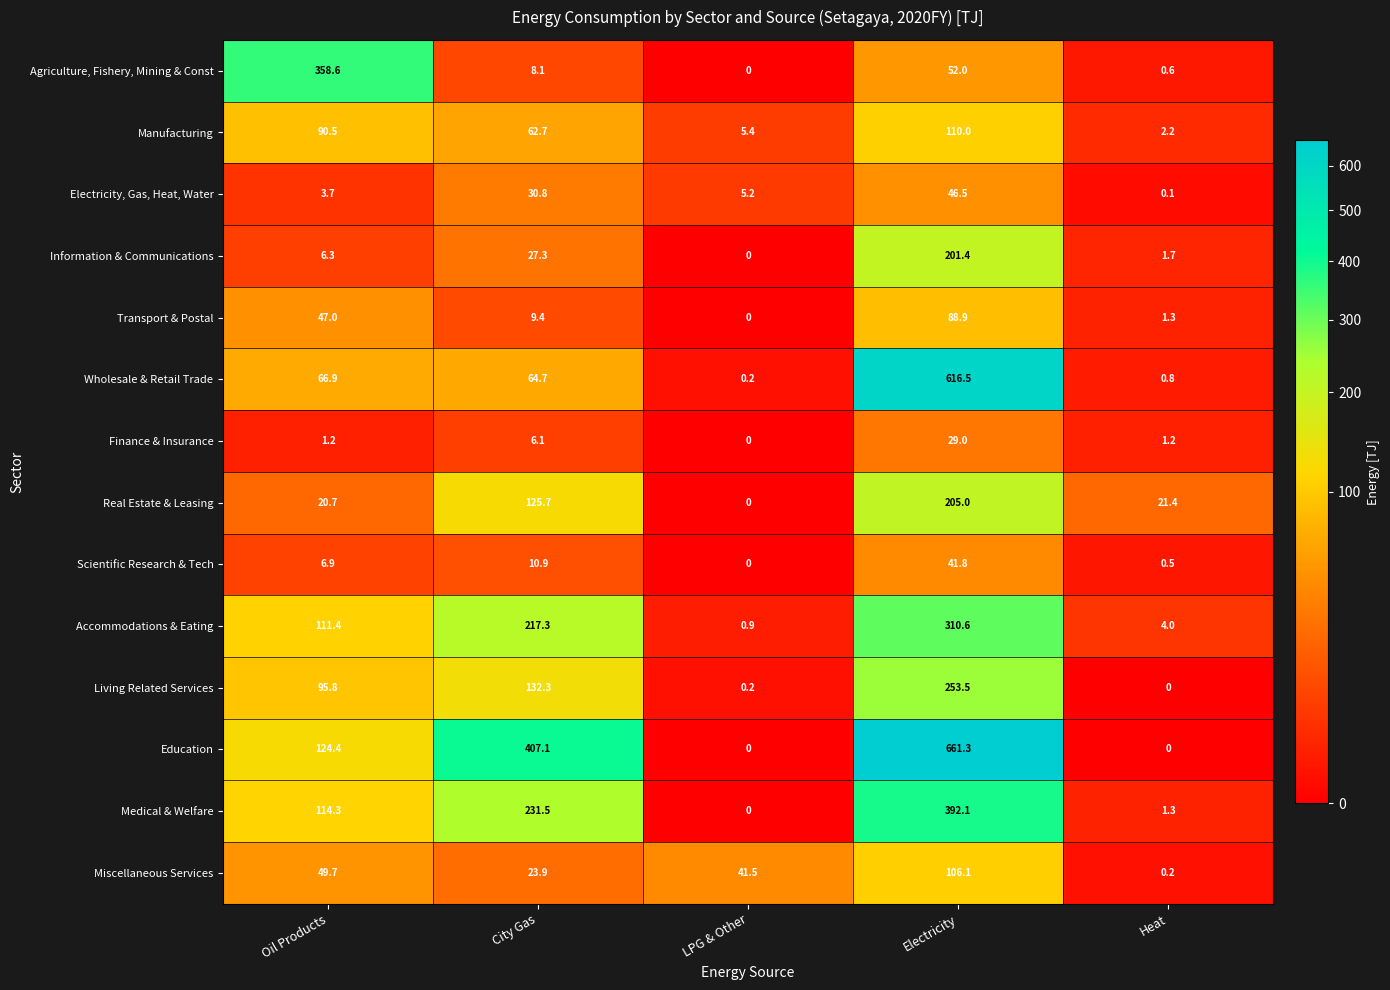

At how many categories does at least one series exceed 474?

1